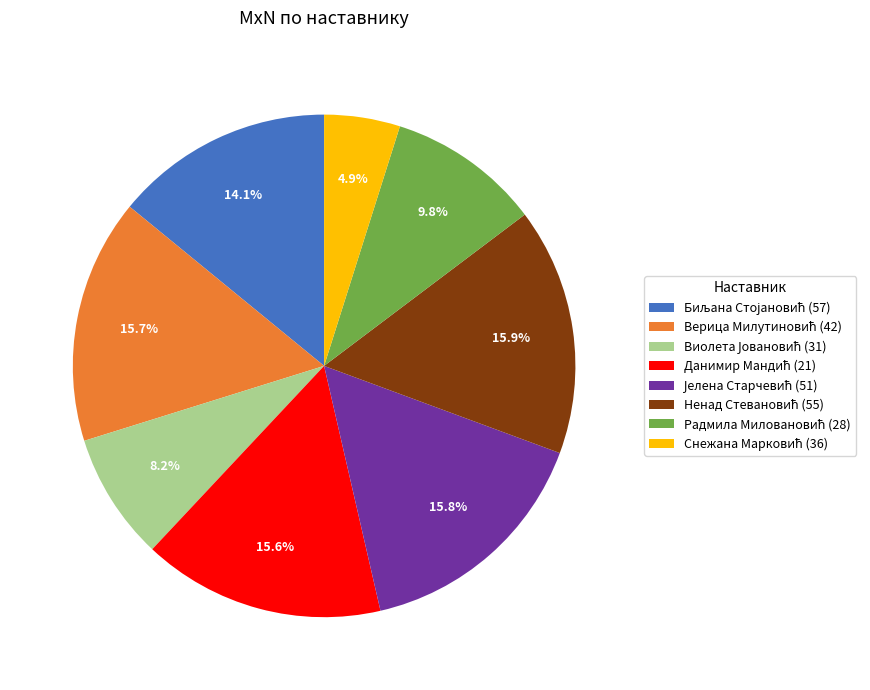

Is there any slice that represents more than half of the pie?

No